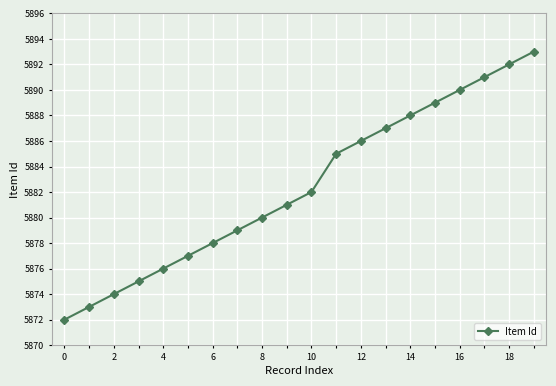

What is the maximum value shown in the chart?

5893